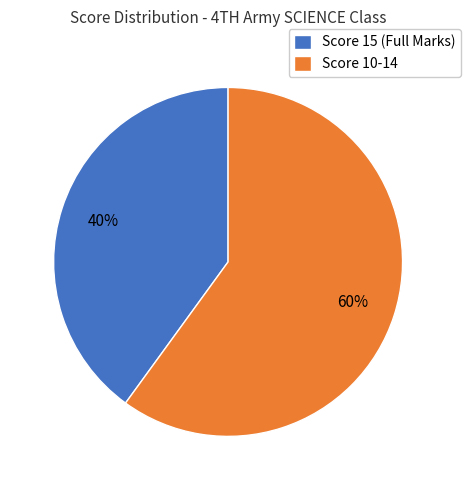

Rank the categories by value from highest to lowest.

Score 10-14, Score 15 (Full Marks)